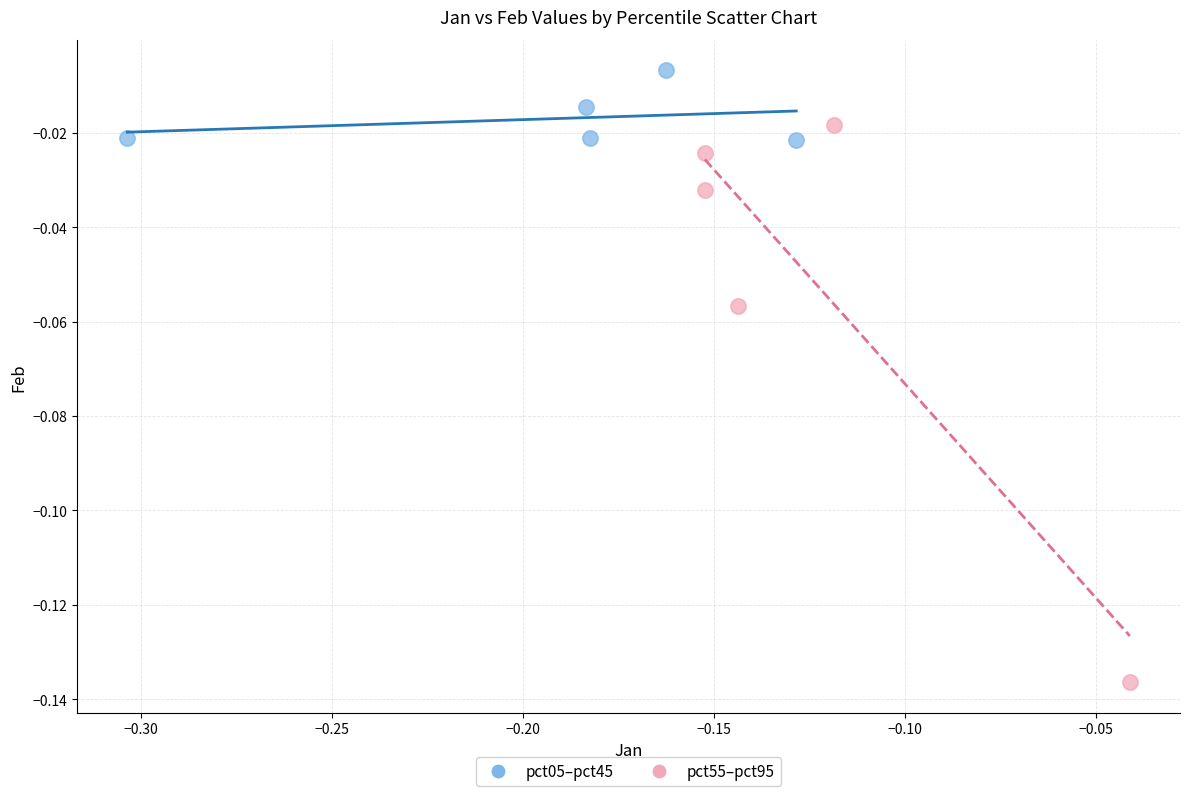

Which series has the largest Y range (max minus min)?

pct55–pct95